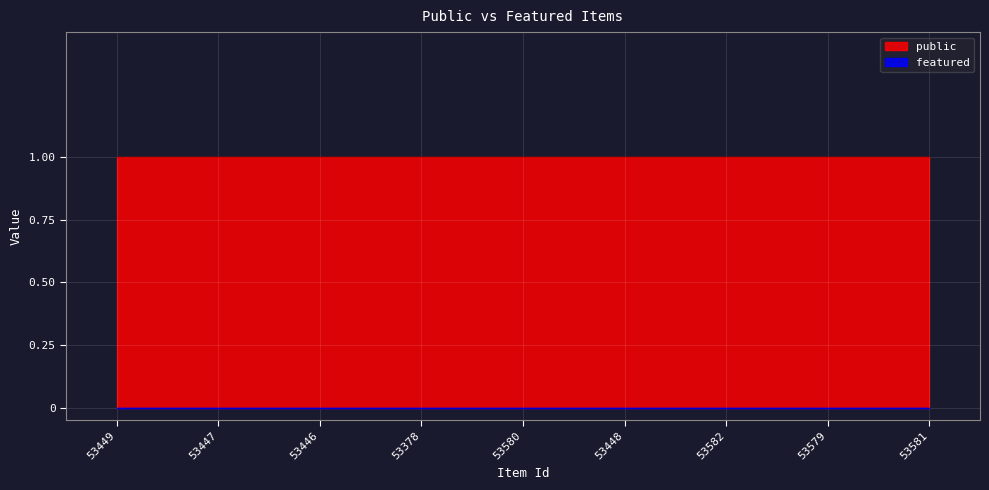

At which label does featured reach its minimum?

53449